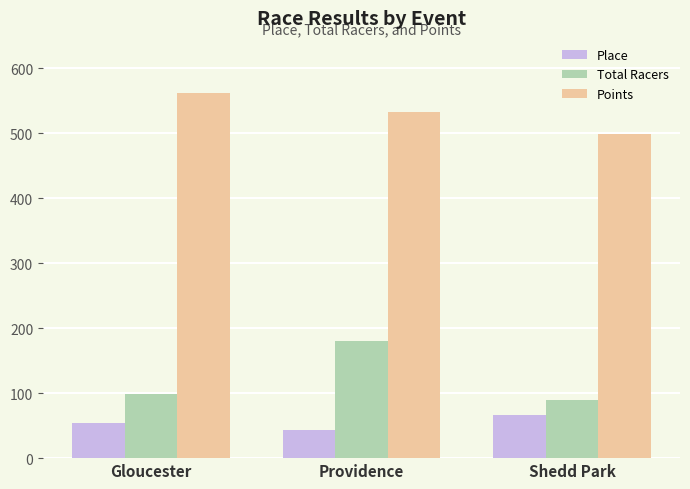

True or false: Points has a value of 746.9 at Providence.

False